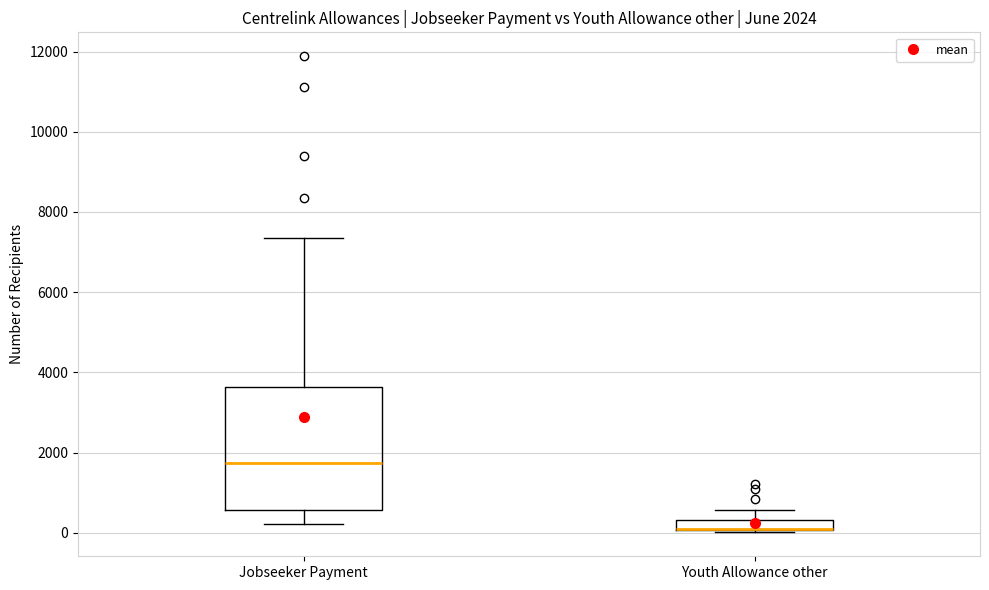

Comparing the boxes themselves (not the whiskers), which one is the tallest?

Jobseeker Payment